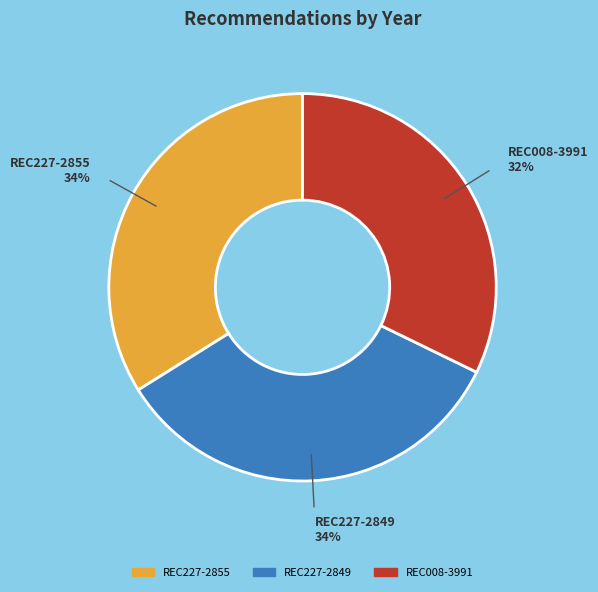

How many slices are in this pie chart?

3